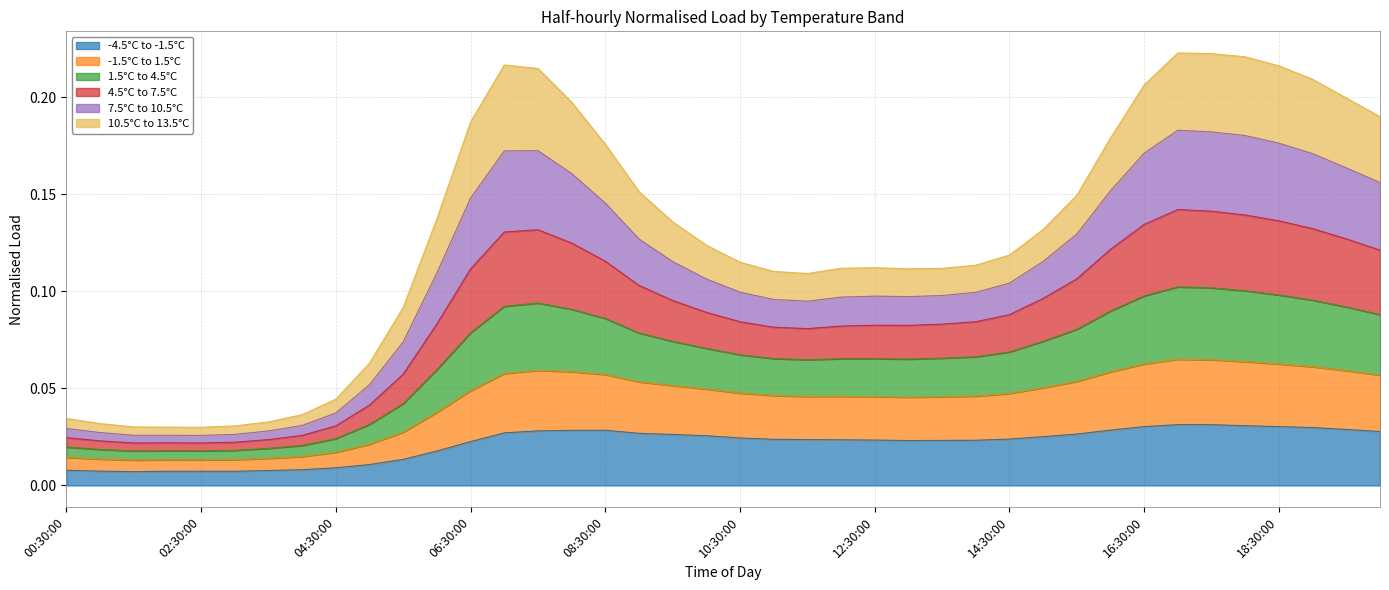

True or false: -4.5°C to -1.5°C and -1.5°C to 1.5°C cross at least once.

False